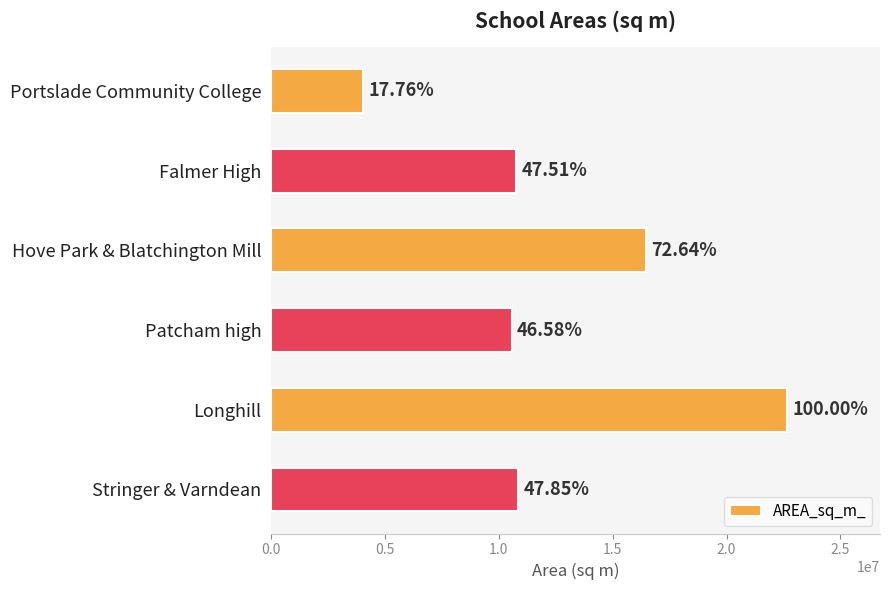

Are the bars horizontal?

Yes